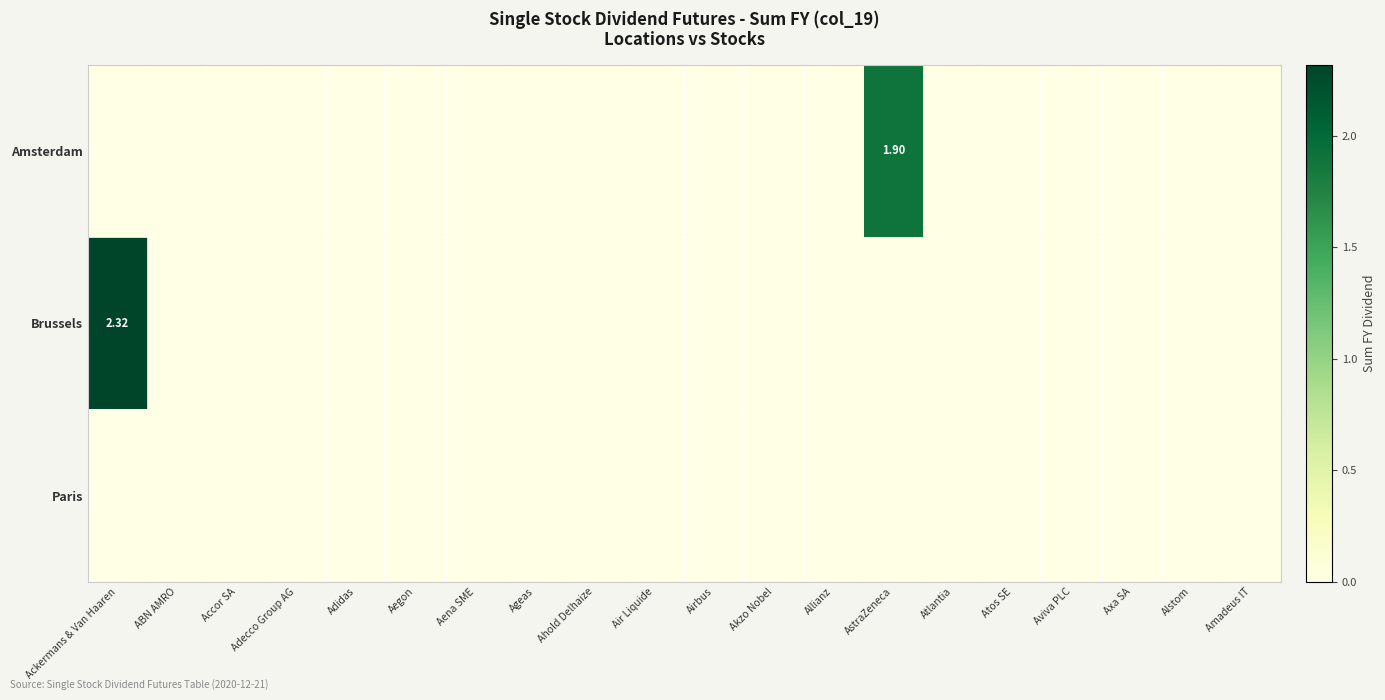

What is the sum of all Amsterdam values?

1.9